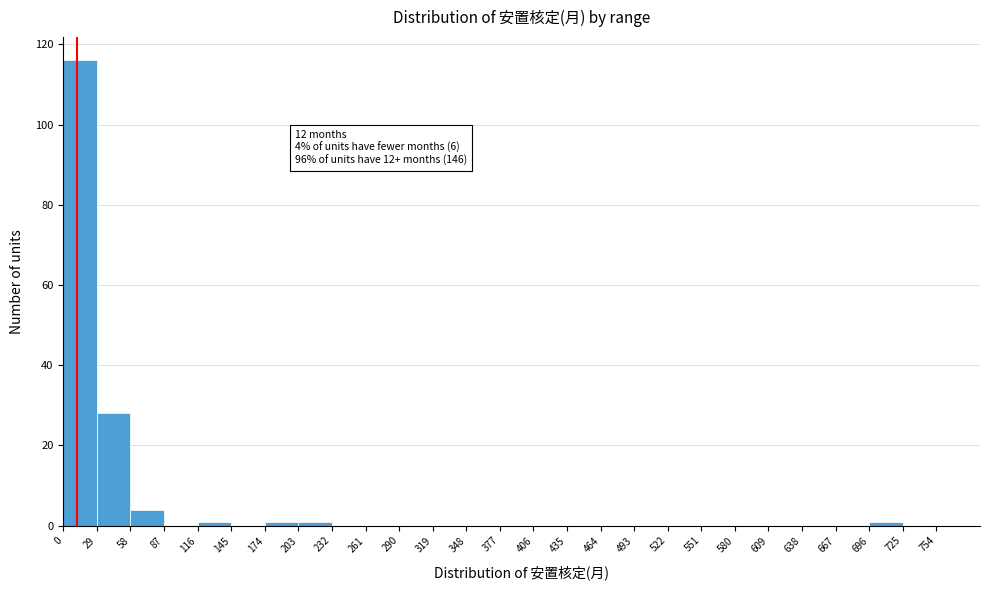

Over which range of the x-axis is the bar tallest?

0 to 29